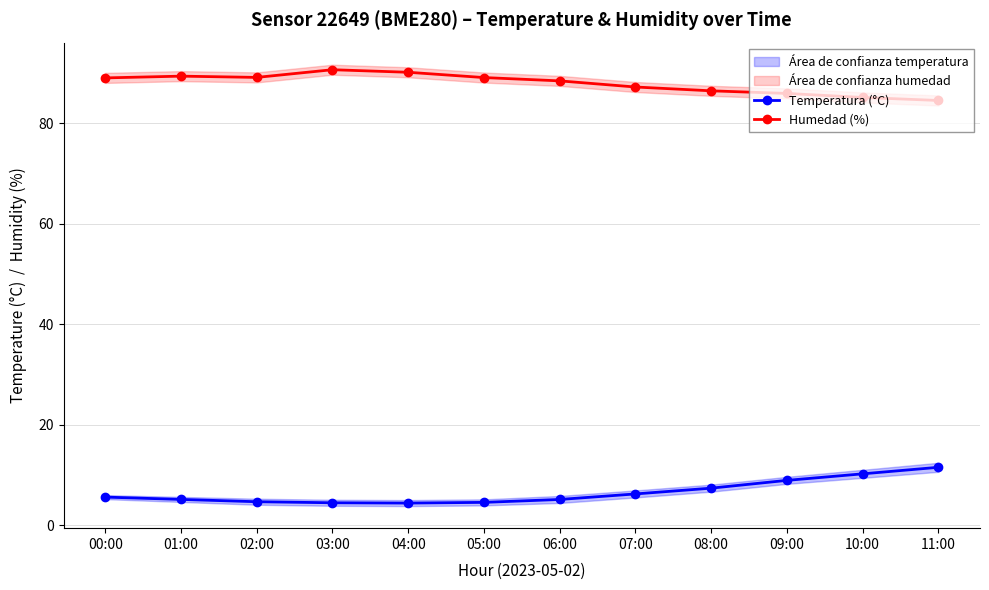

Is it true that Humedad (%) equals 129.6 at 09:00?

False